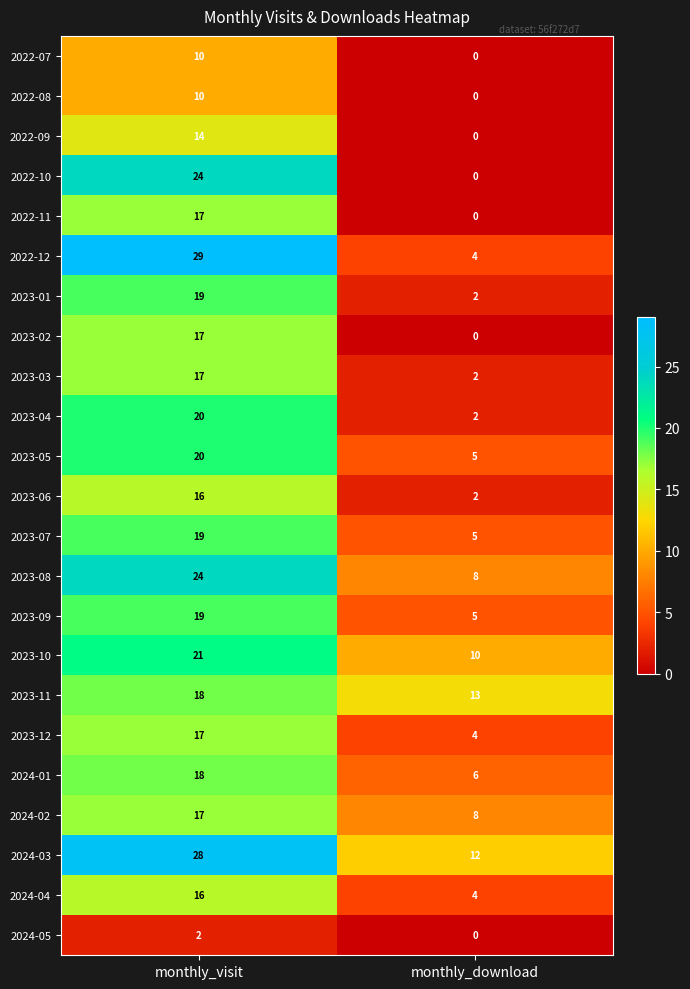

What value does the 2024-03 series have at monthly_visit, to the nearest 10?

30